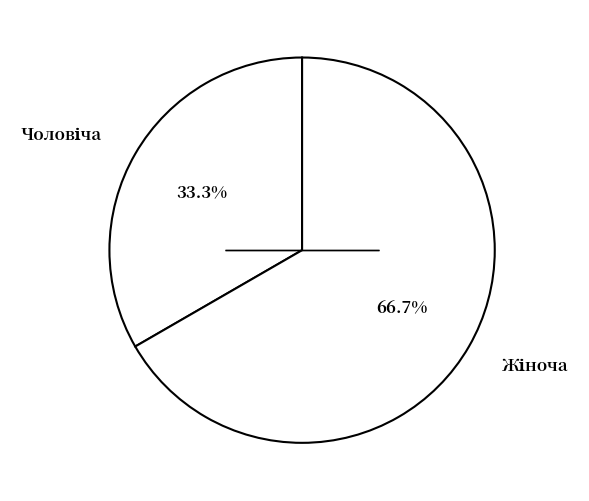

Is there any slice that represents more than half of the pie?

Yes